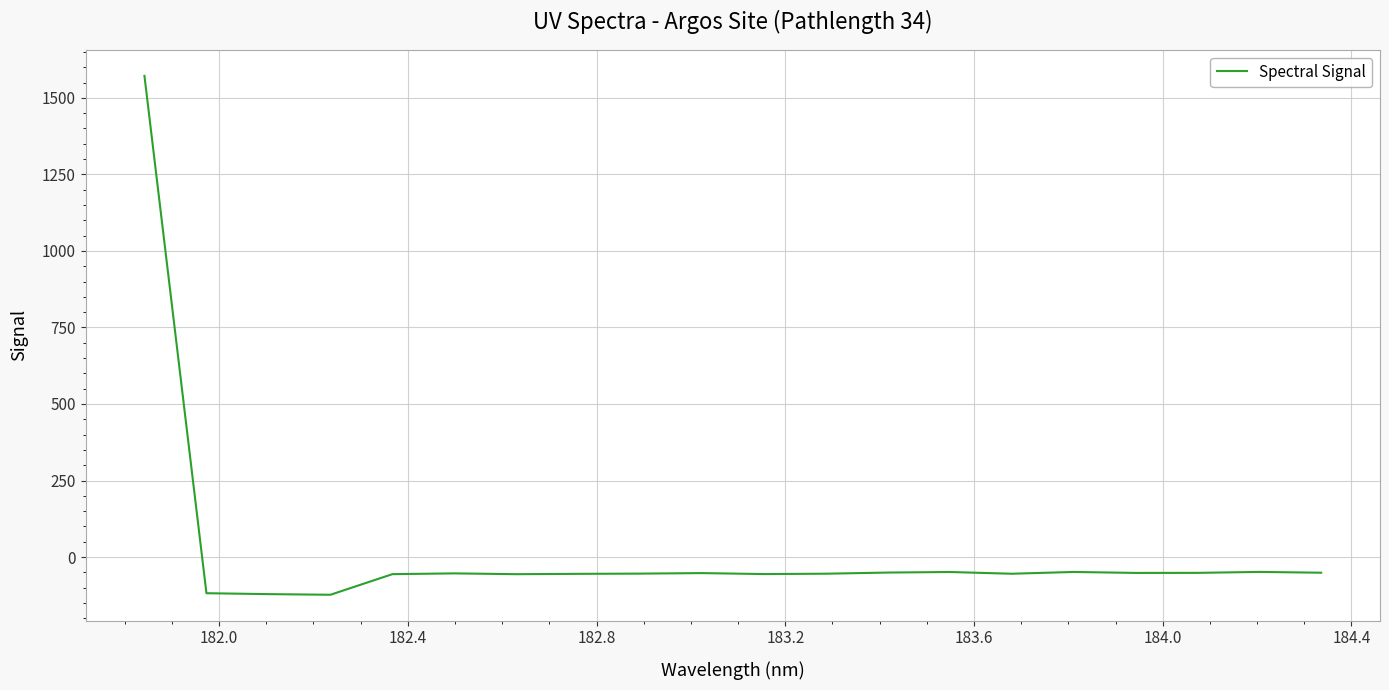

What is the smallest value displayed?

-123.2